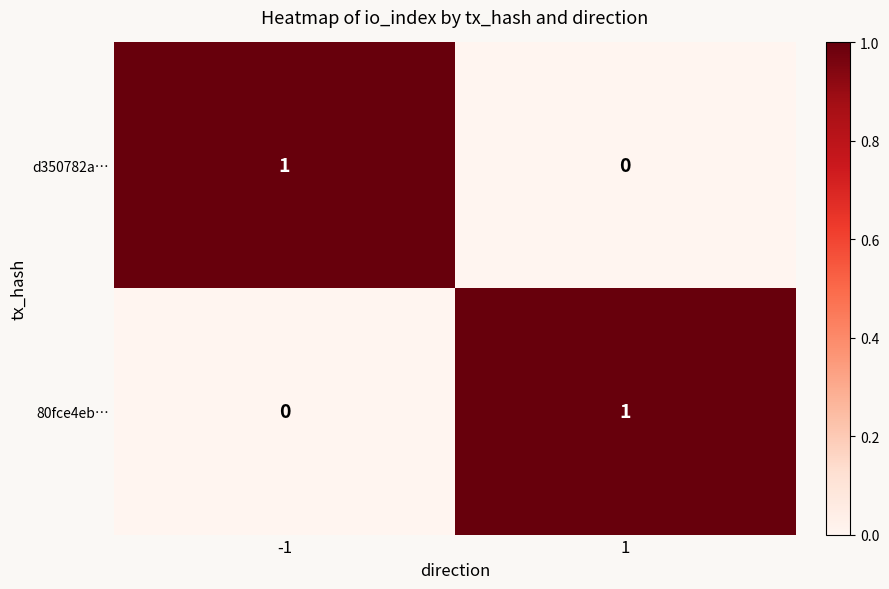

Is the value of d350782a… at 1 greater than the value of 80fce4eb… at 1?

No